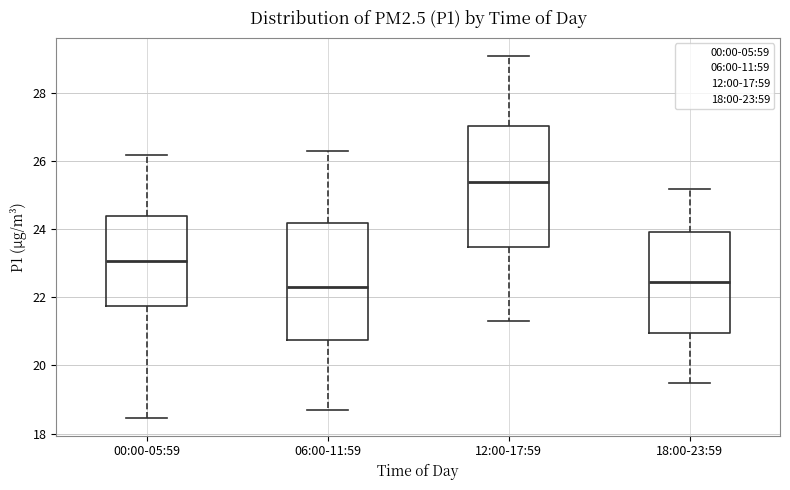

Where is the upper edge of the box for 18:00-23:59 on the y-axis? The values are not printed on the chart, so give them approximately, as read against the axis.

24.0